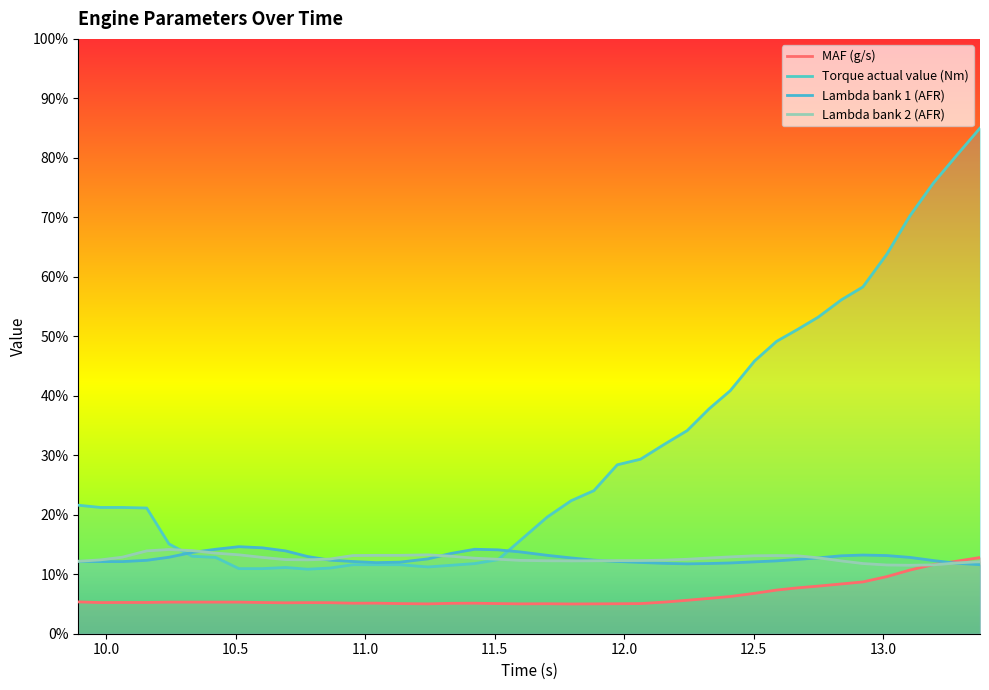

How many interior local peaks does the Lambda bank 1 (AFR) series have?

3